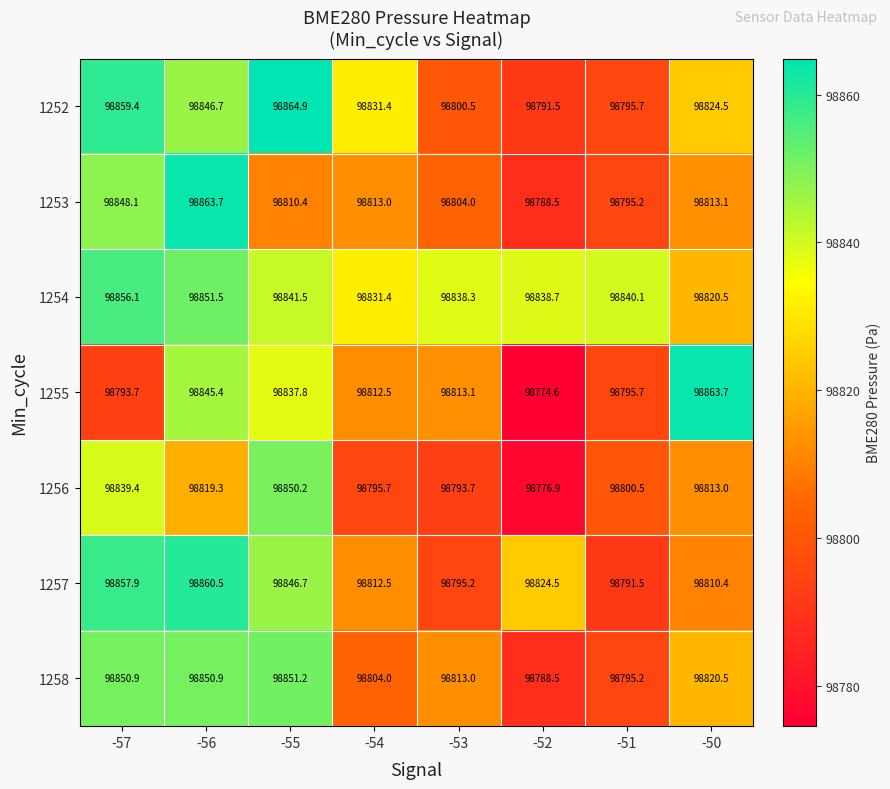

Where does the 1253 series first go above 98813?

-57